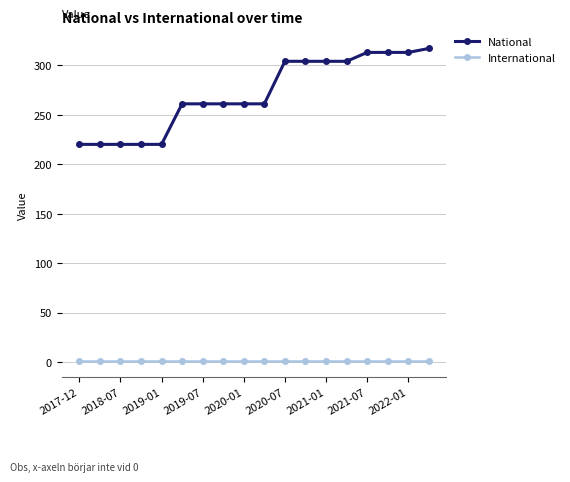

Does the chart have visible grid lines?

Yes